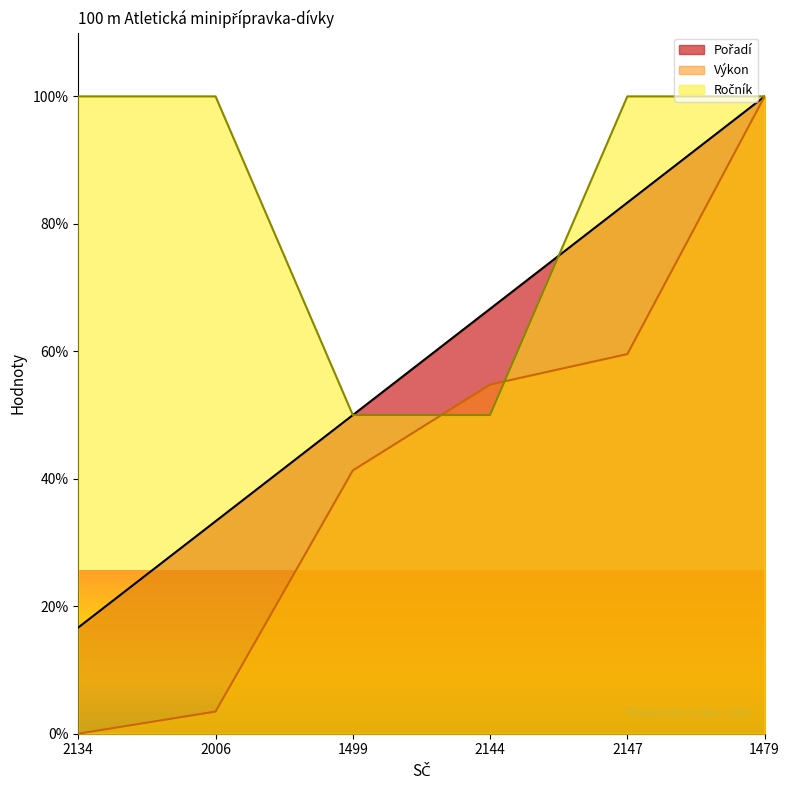

What is the sum of all Výkon values?

259.1